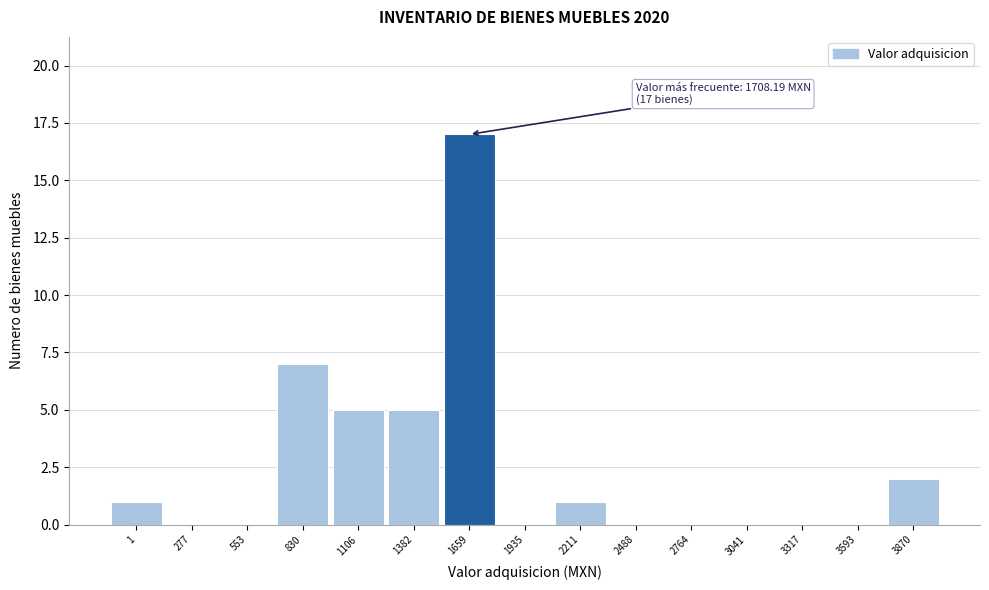

Reading left to right, list all the values displayed in this chart.

1=1	277=0	553=0	830=7	1106=5	1382=5	1659=17	1935=0	2211=1	2488=0	2764=0	3041=0	3317=0	3593=0	3870=2